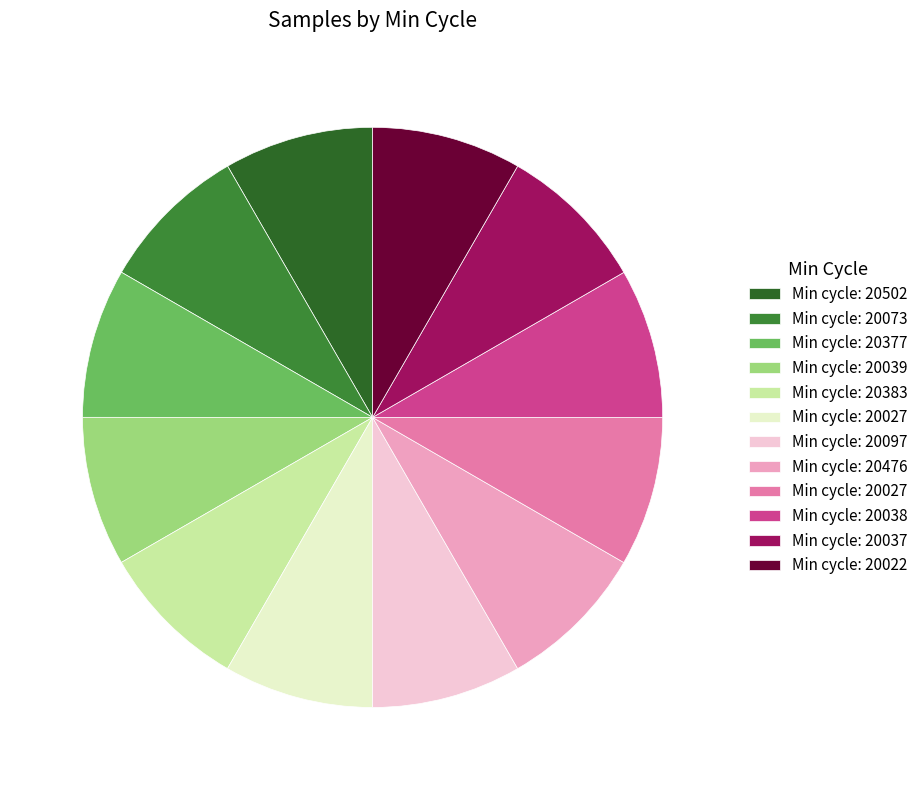

Is there a majority slice in this chart?

No